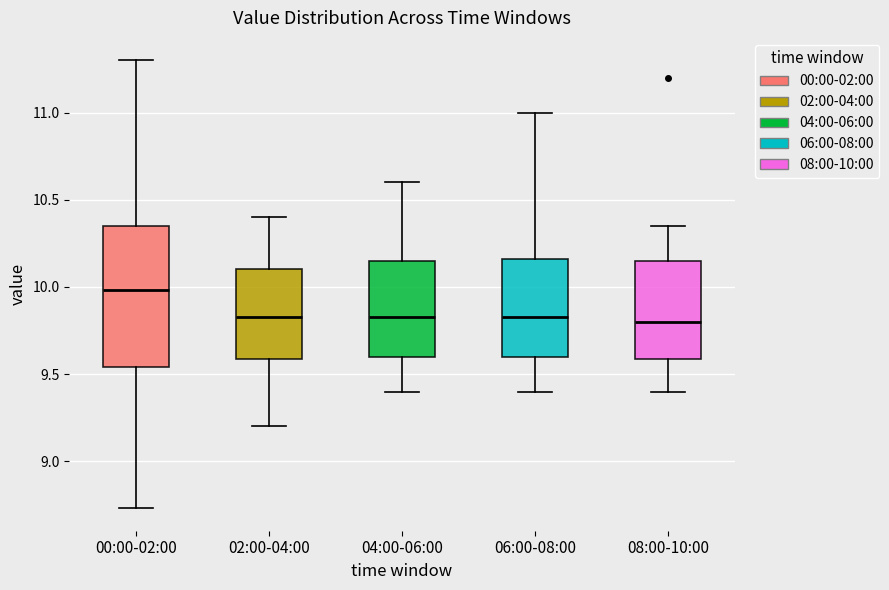

Where is the upper edge of the box for 02:00-04:00 on the y-axis? The values are not printed on the chart, so give them approximately, as read against the axis.

10.10